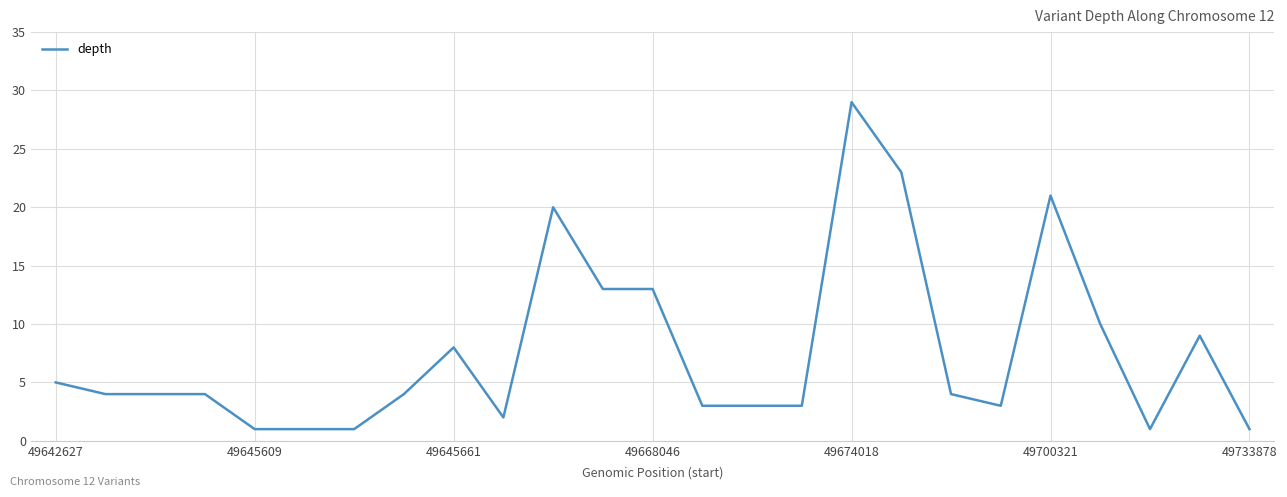

What is the greatest value displayed?

29